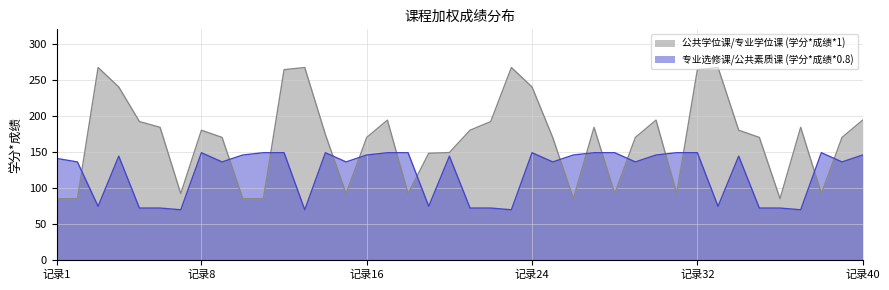

Which series has the largest total across all categories?

公共学位课/专业学位课 (学分*成绩*1)